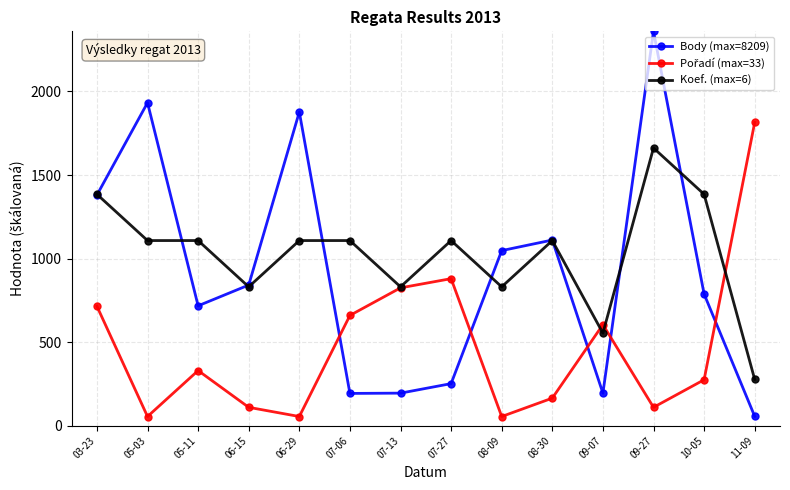

At which category is the sum across all series the highest?

09-27